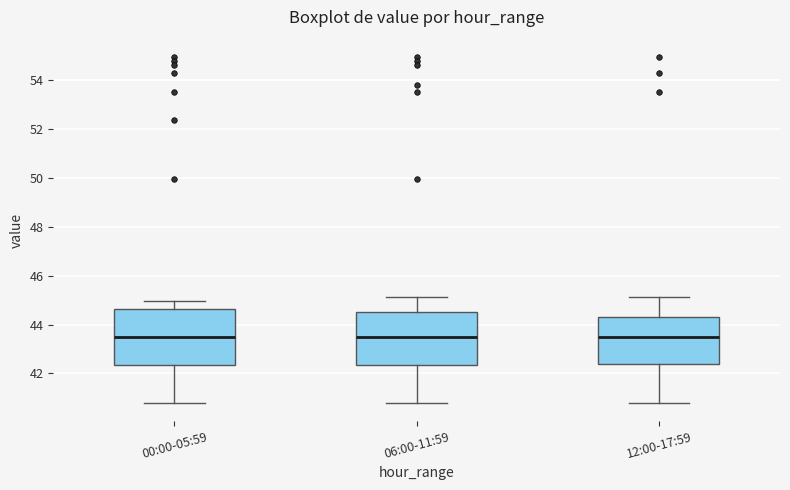

Reading left to right, read every box against the y-axis: the position of its median line, the range the box covers, and the ends of its whiskers. The values are not printed on the chart, so give them approximately, as read against the axis.

00:00-05:59: median 43.6, box 42.4 to 44.6, whiskers 40.8 to 45.0
06:00-11:59: median 43.6, box 42.4 to 44.6, whiskers 40.8 to 45.2
12:00-17:59: median 43.6, box 42.4 to 44.4, whiskers 40.8 to 45.2